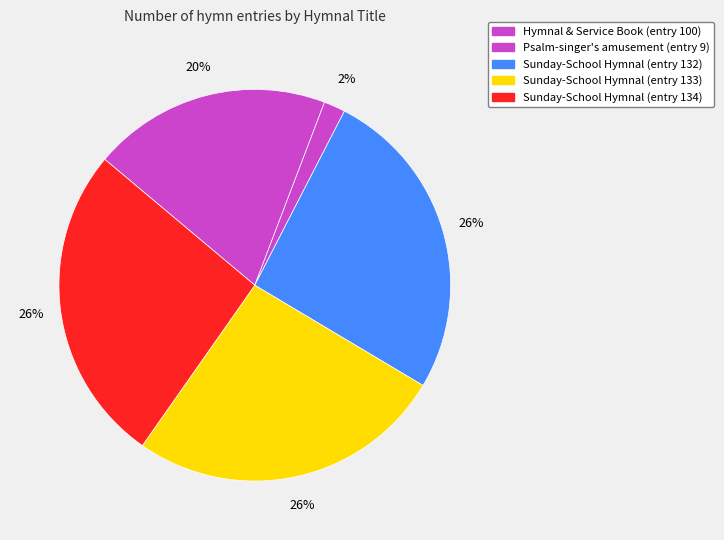

Count the number of slices in the pie.

5